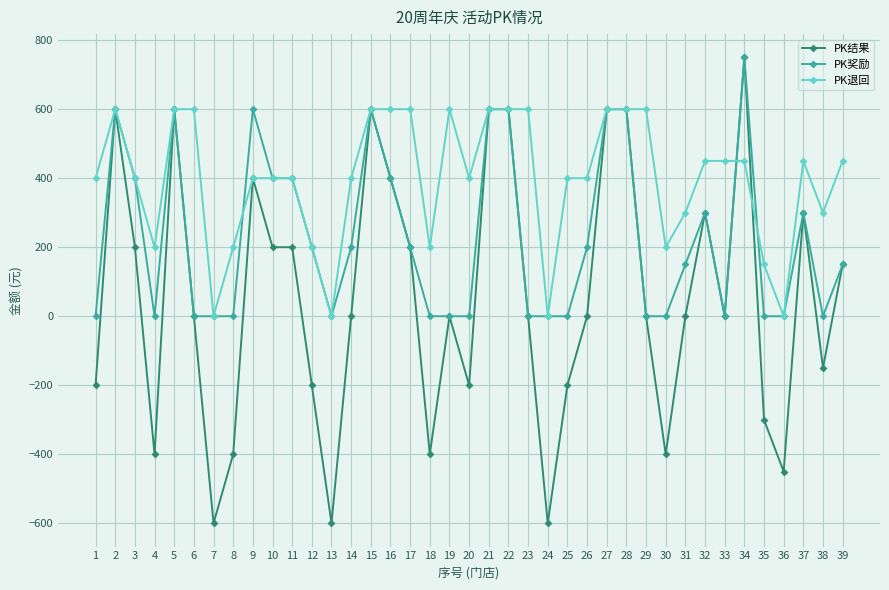

Rank the series by their average value, from highest to lowest.

PK退回, PK奖励, PK结果